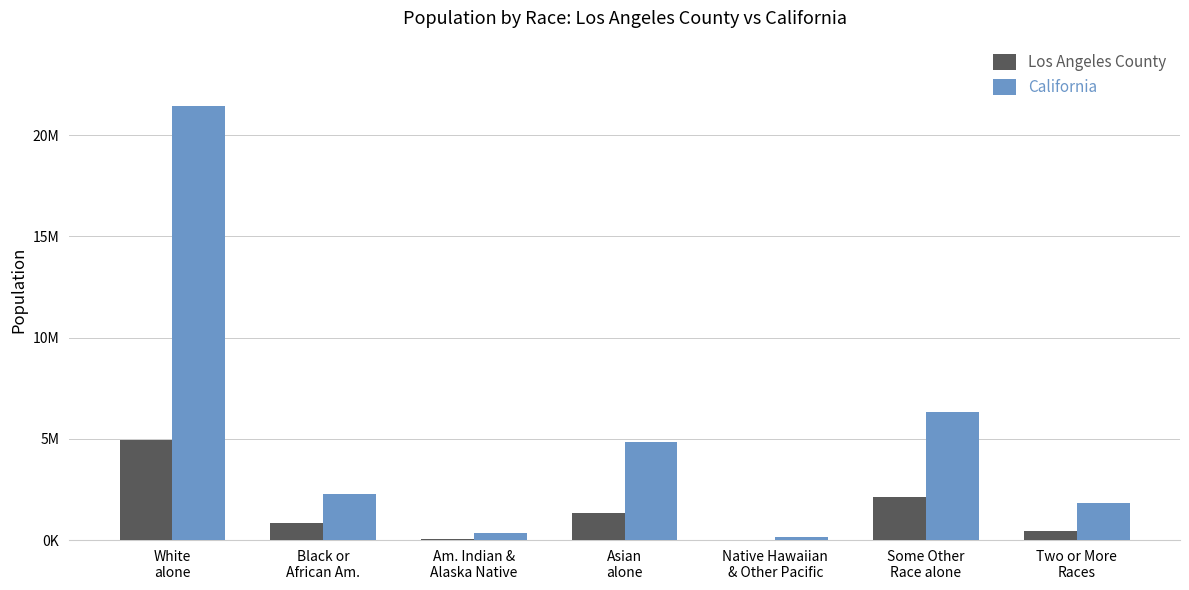

What is the total value across all series at White
alone?

26390533